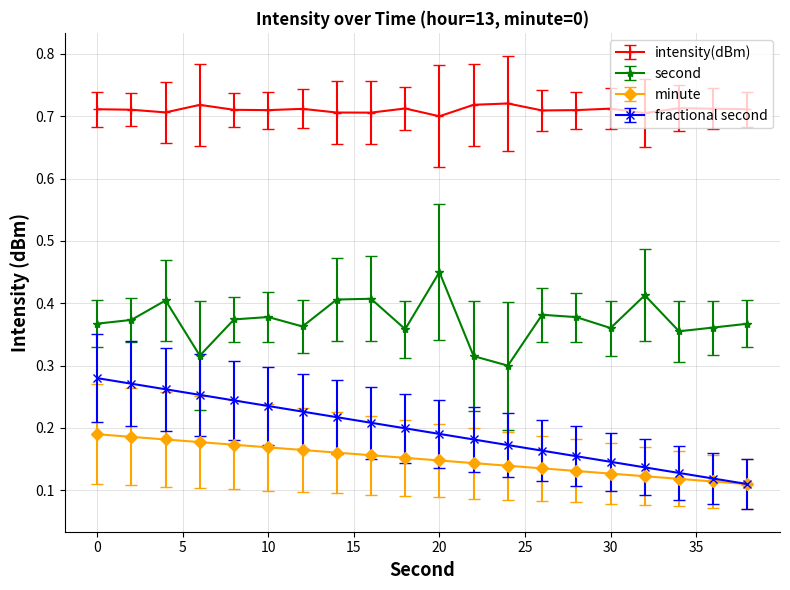

True or false: second and intensity(dBm) cross at least once.

False